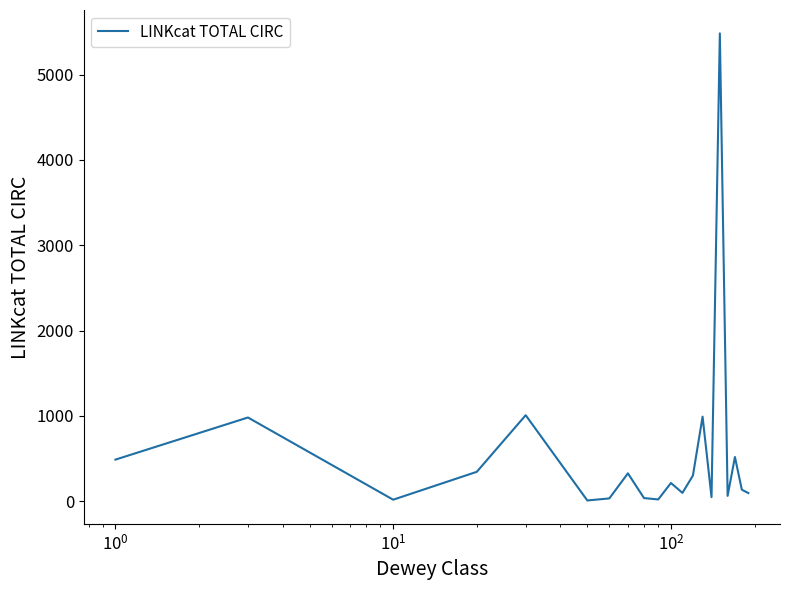

How many values are below 212?

10